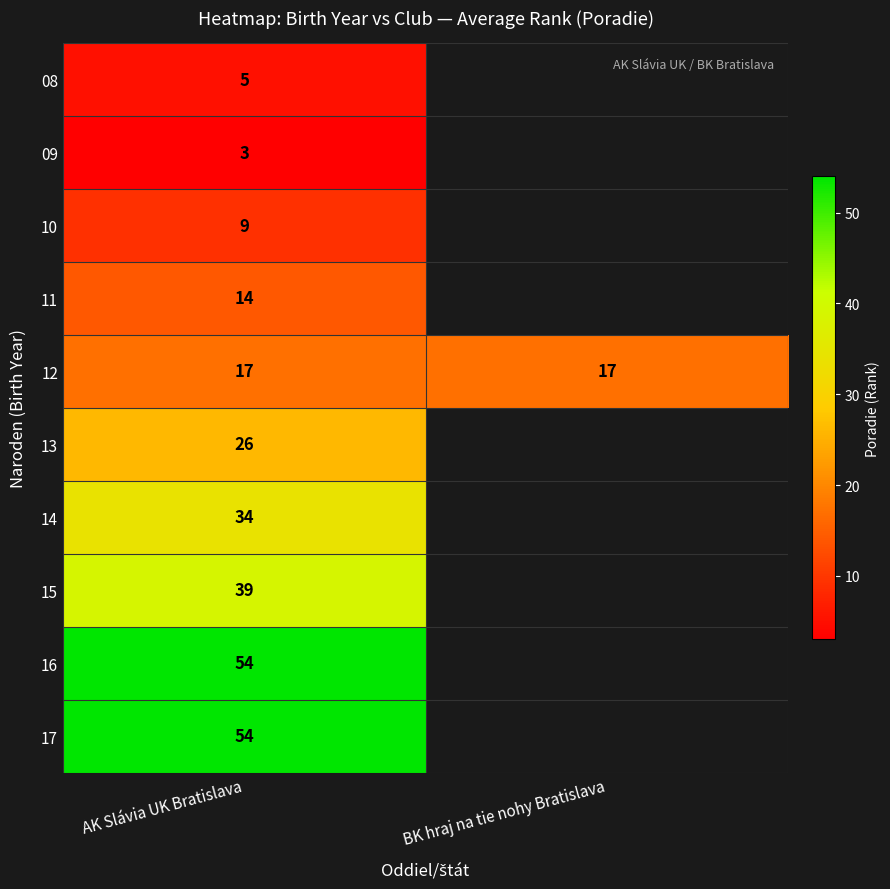

What is the total value across all series at AK Slávia UK Bratislava?

255